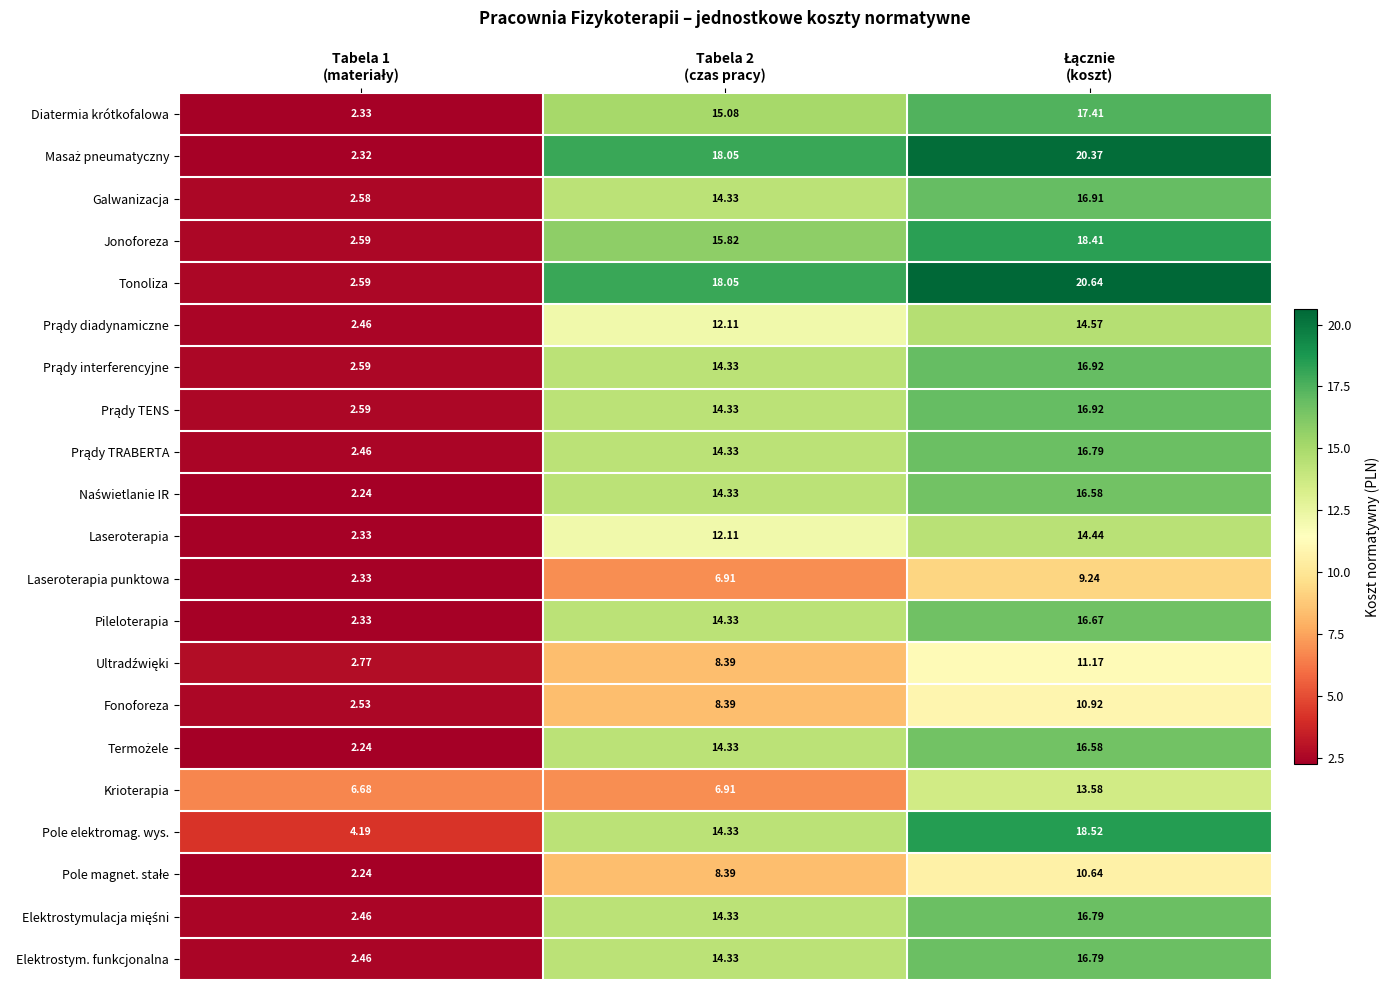

Which series has the largest total across all categories?

Tonoliza